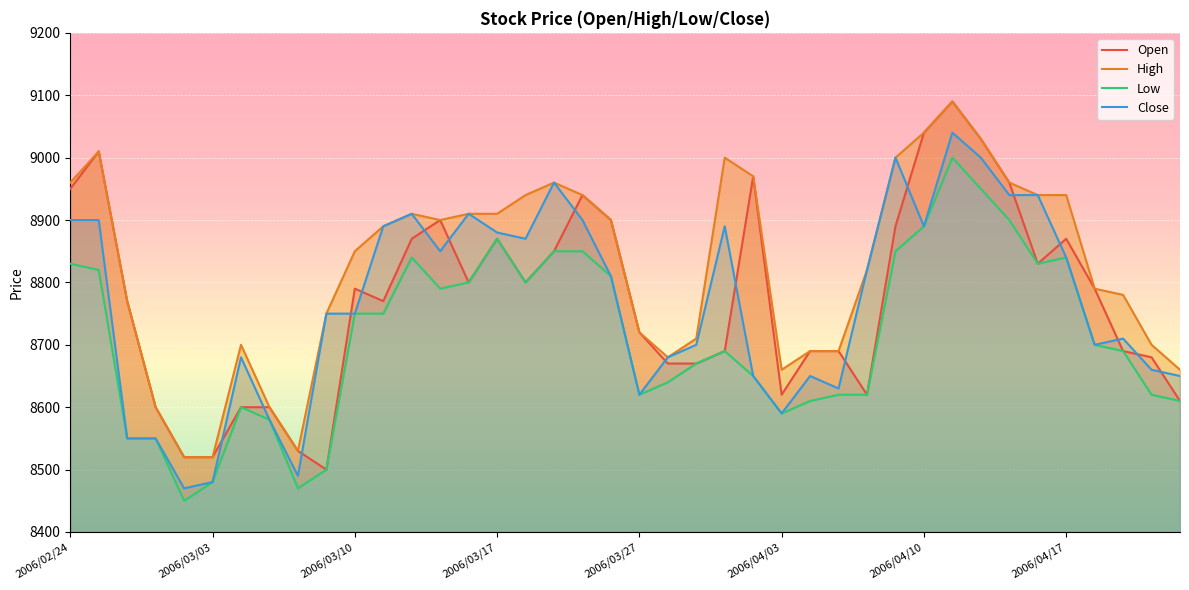

Which series has the largest total across all categories?

High